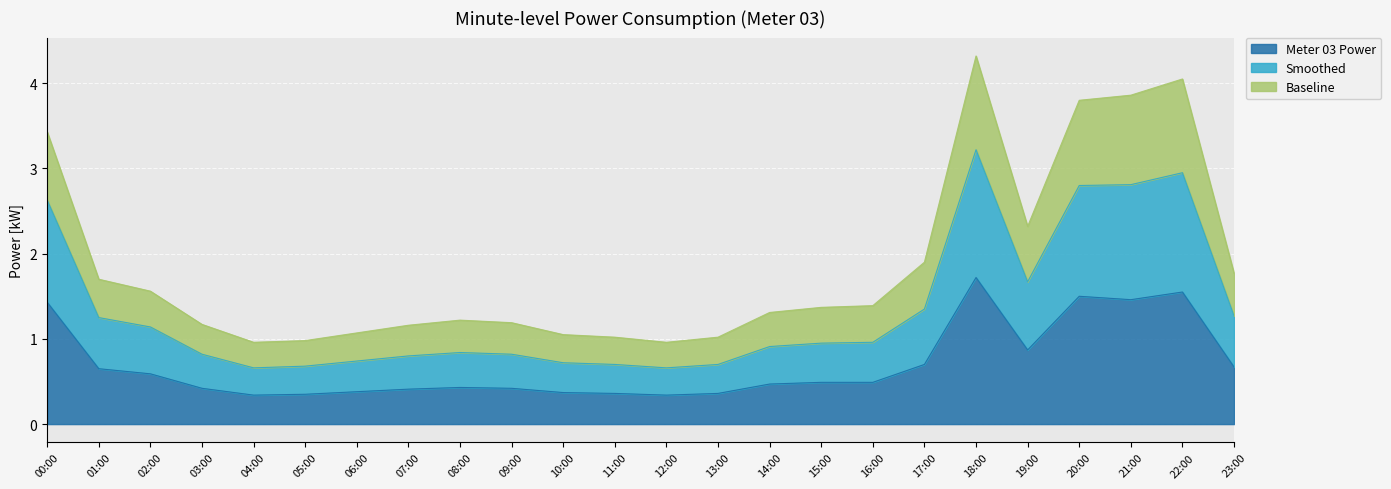

Which series has the widest spread of values?

Smoothed